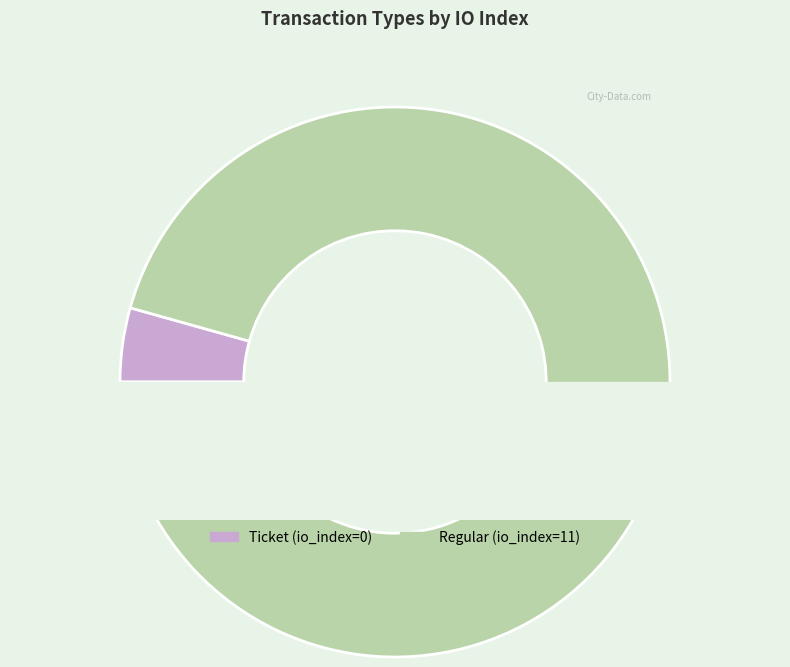

Which slice is the smallest?

Ticket